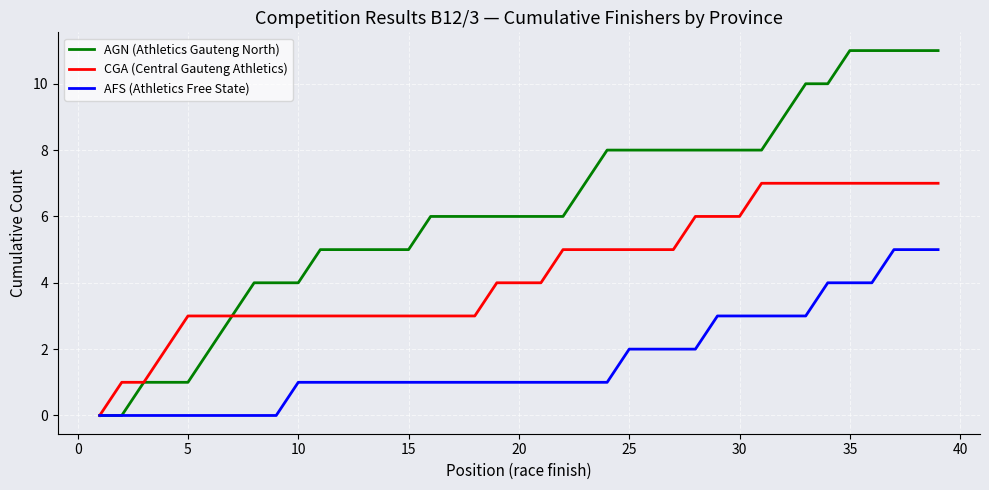

What are all the series names shown in the legend?

AGN (Athletics Gauteng North), CGA (Central Gauteng Athletics), AFS (Athletics Free State)